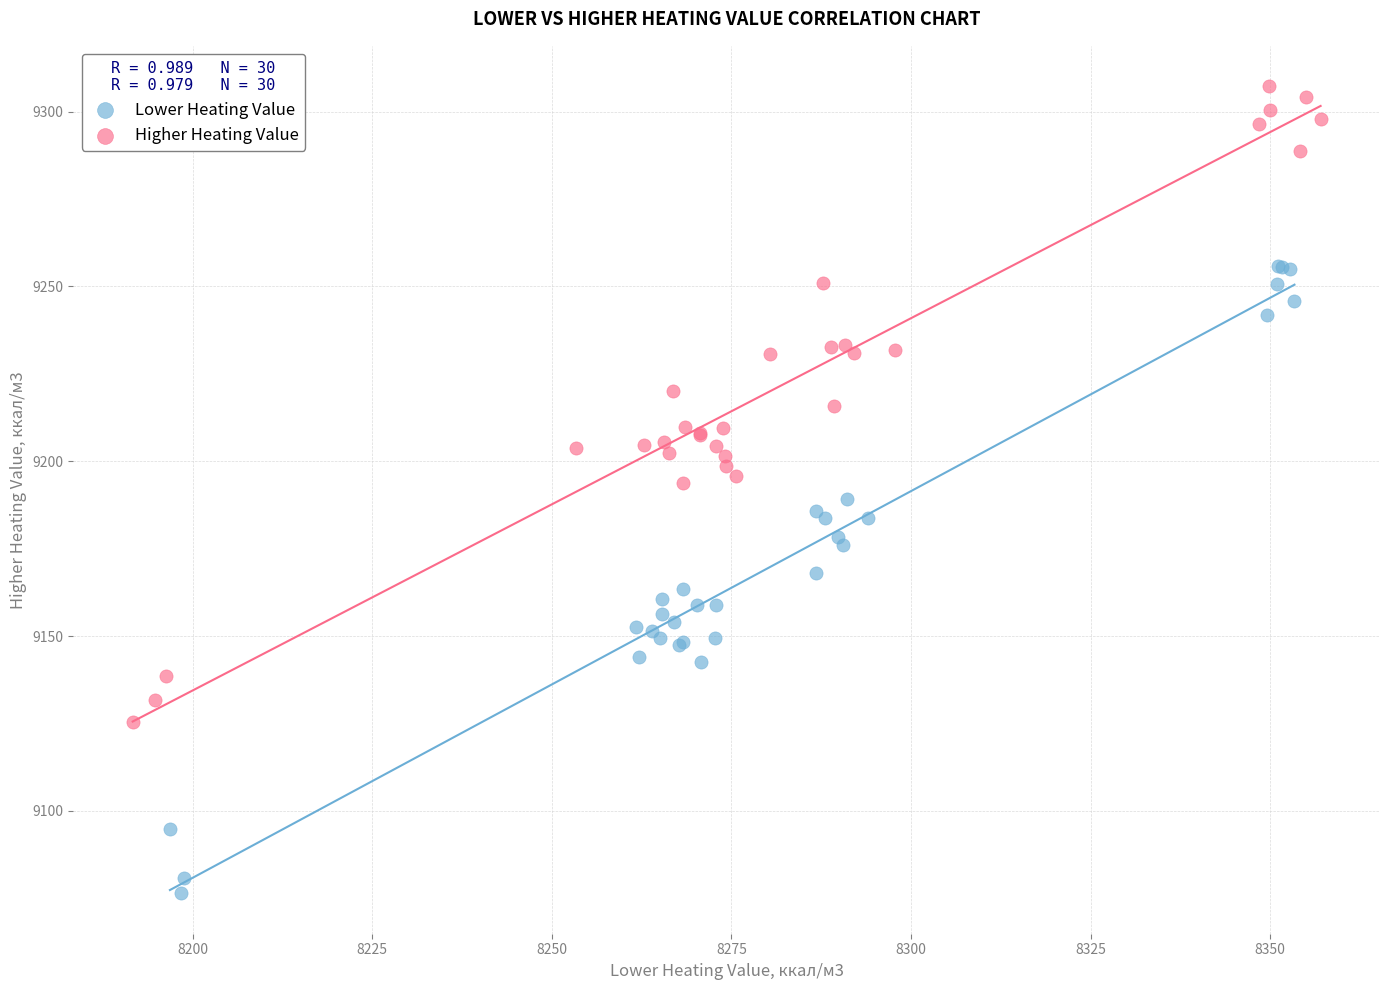

What are all the series names shown in the legend?

Lower Heating Value, Higher Heating Value